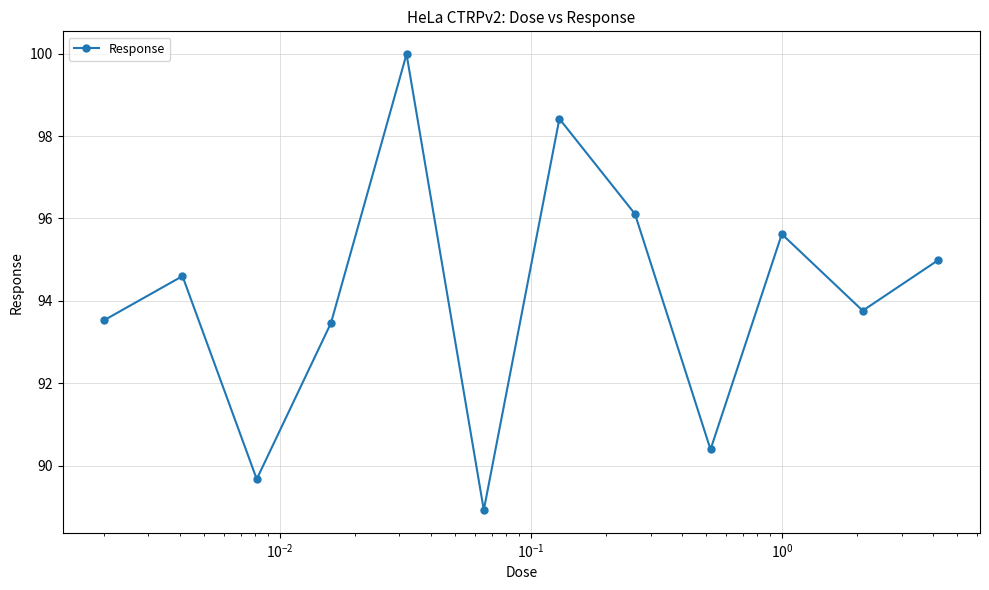

What is the sum of all values?

1129.5